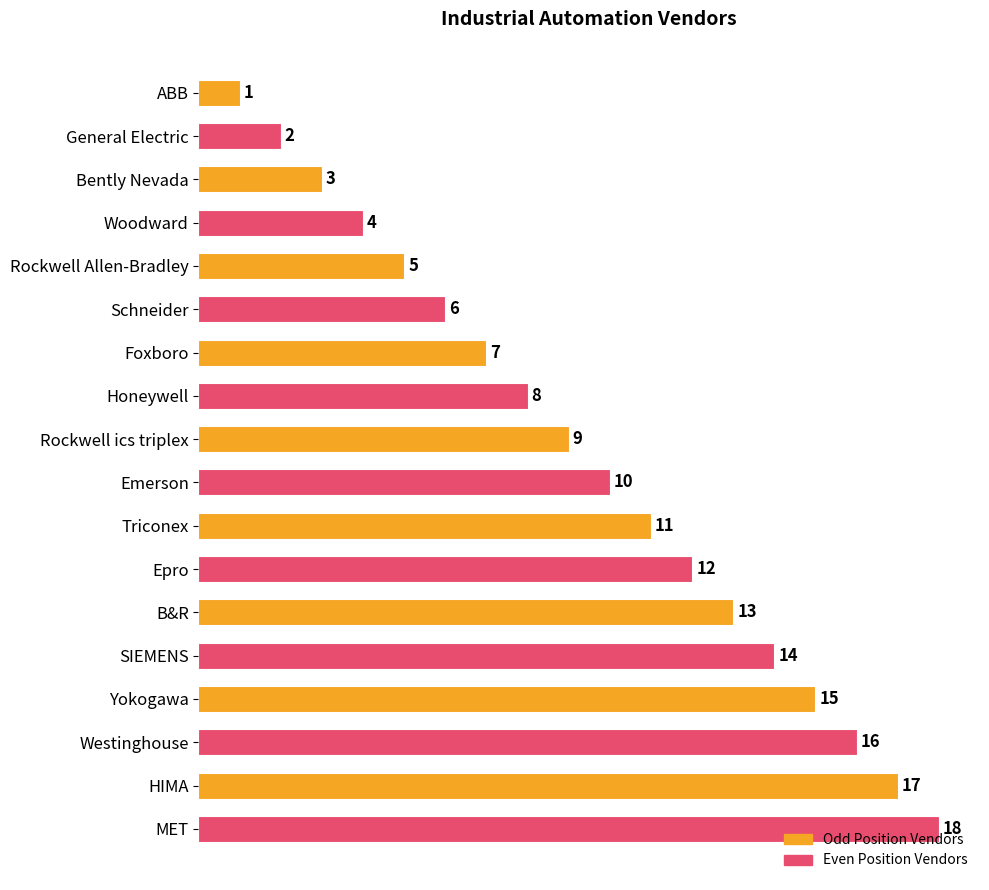

What is the smallest value displayed?

1